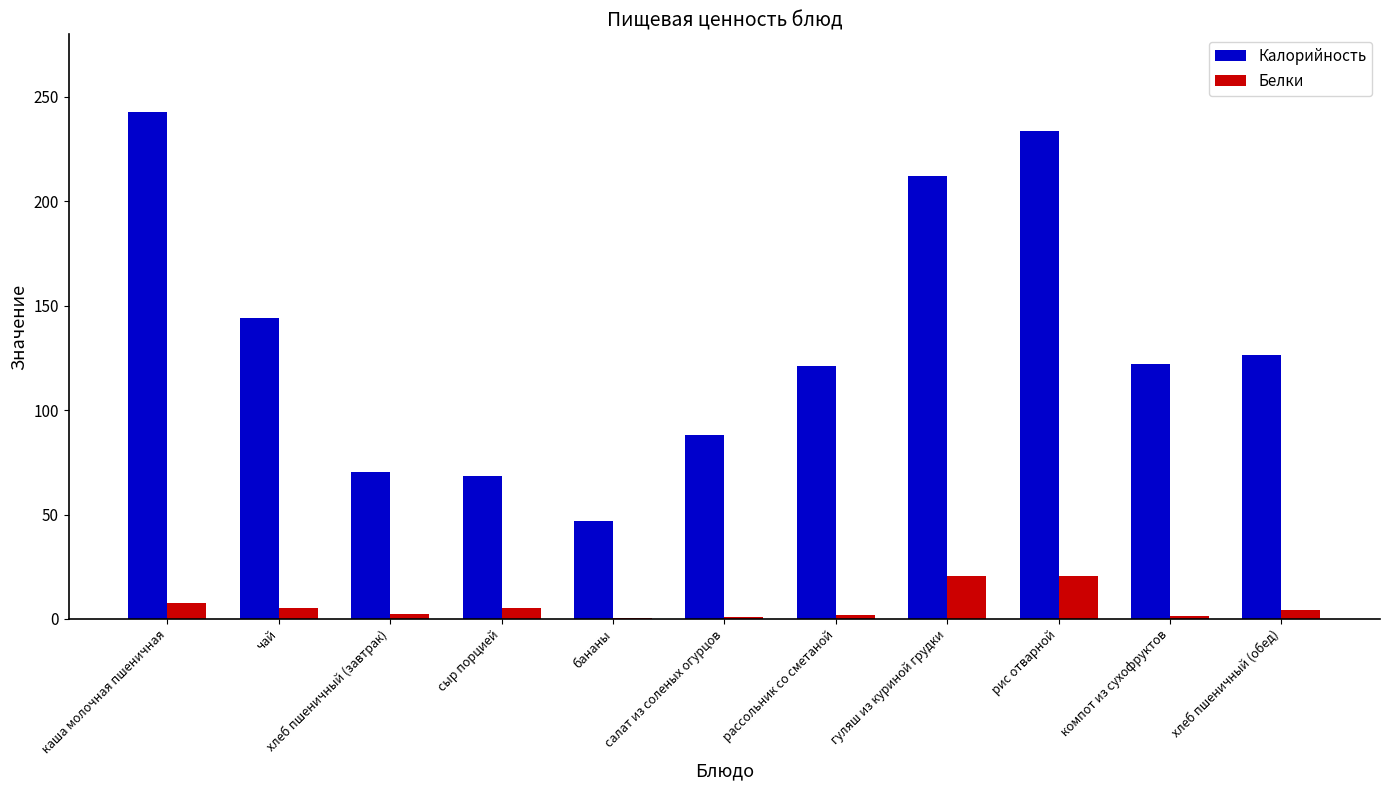

Is the value of Калорийность at рис отварной greater than the value of Белки at бананы?

Yes